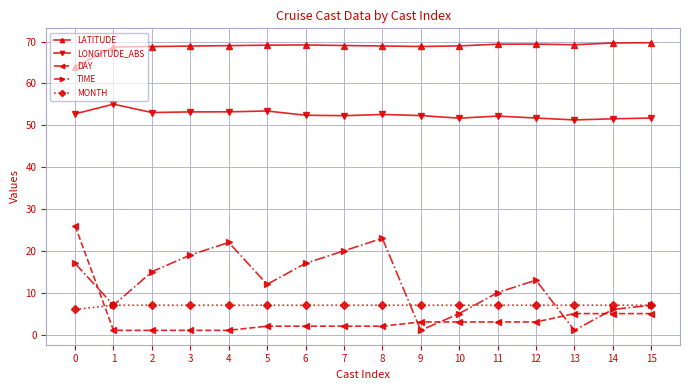

How many lines are shown in the chart?

5